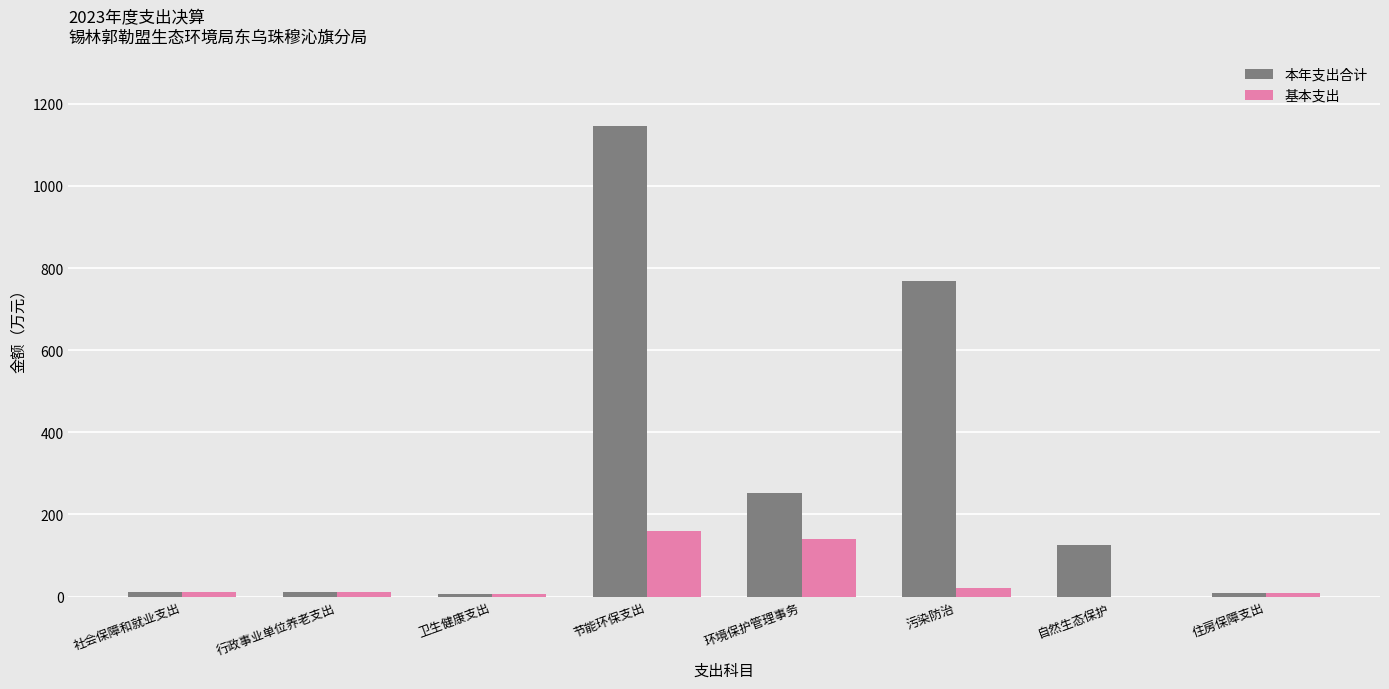

What is the highest value of the 本年支出合计 series?

1145.8